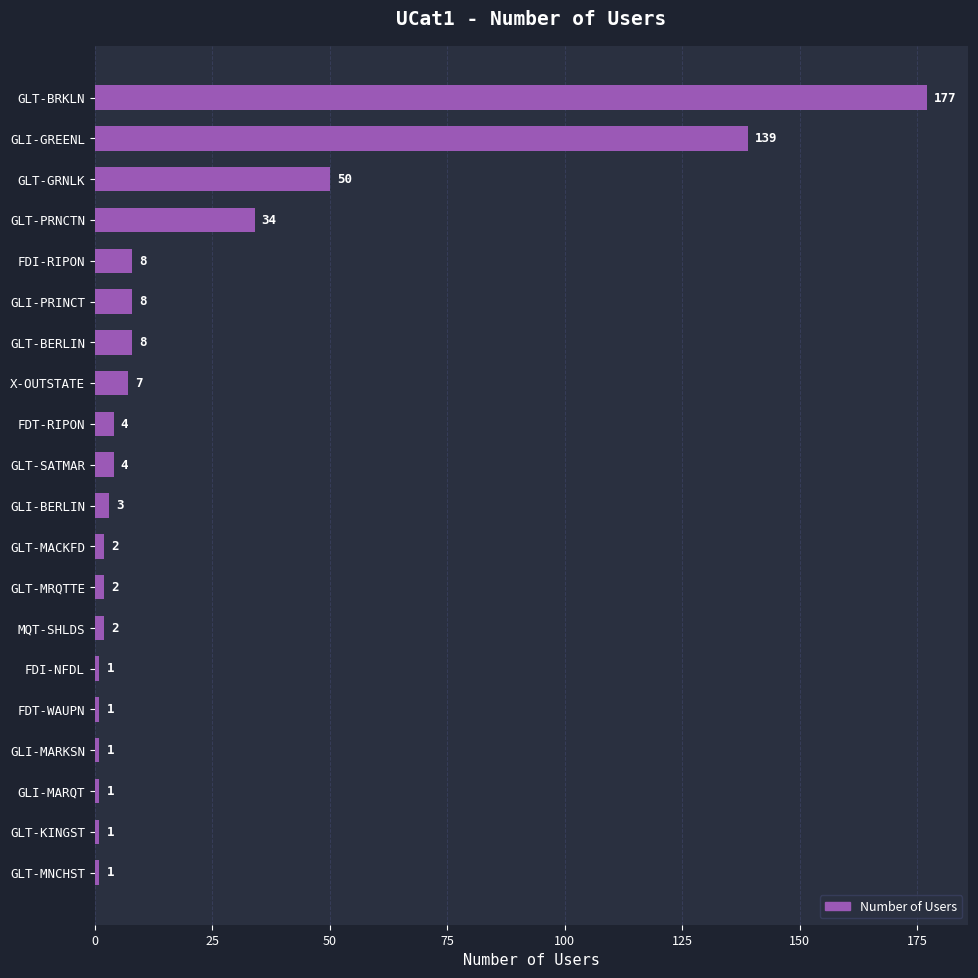

Reading top to bottom, transcribe all the data shown in this chart.

177	139	50	34	8	8	8	7	4	4	3	2	2	2	1	1	1	1	1	1